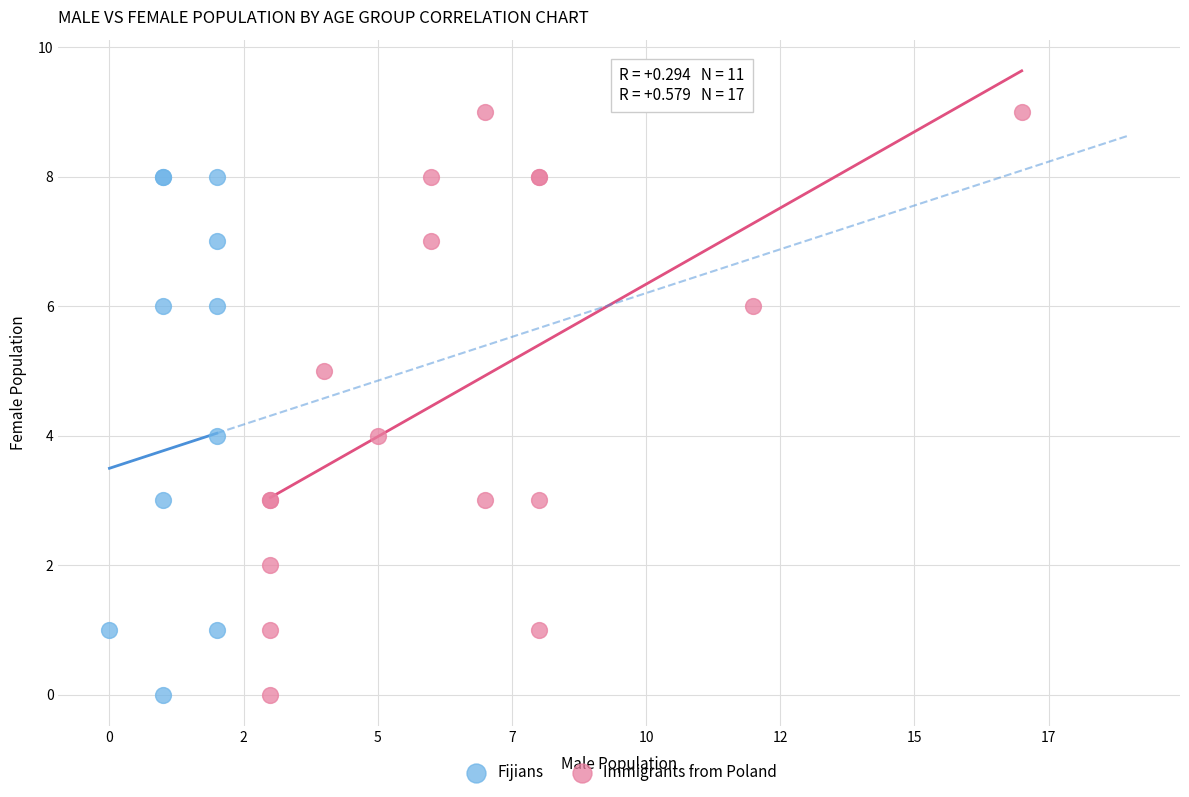

Which series contains the highest Y value?

Immigrants from Poland